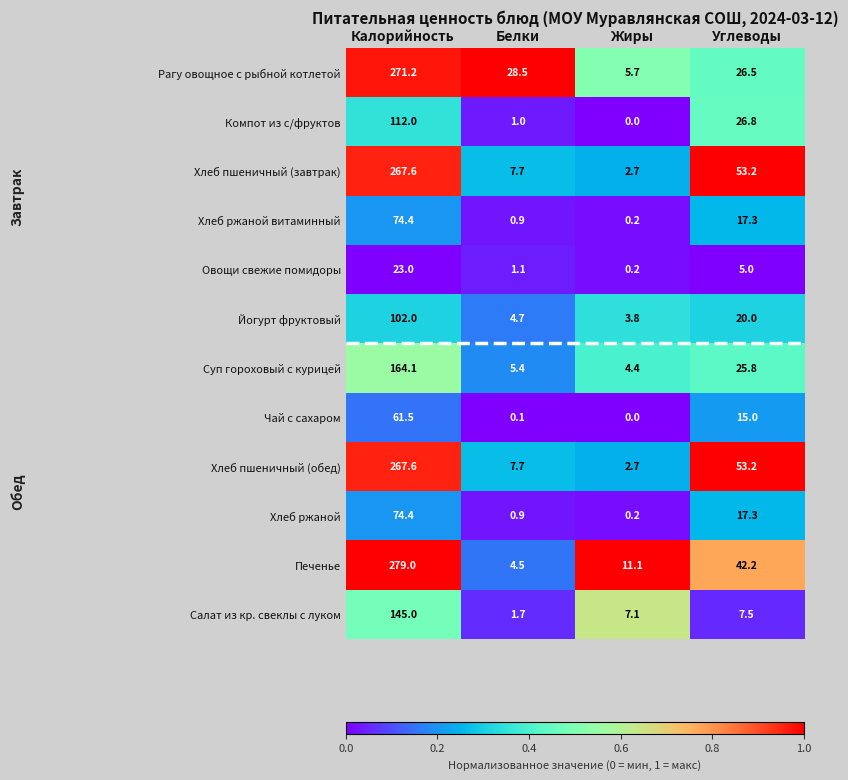

What is the difference between the highest and lowest values at Белки?

28.4